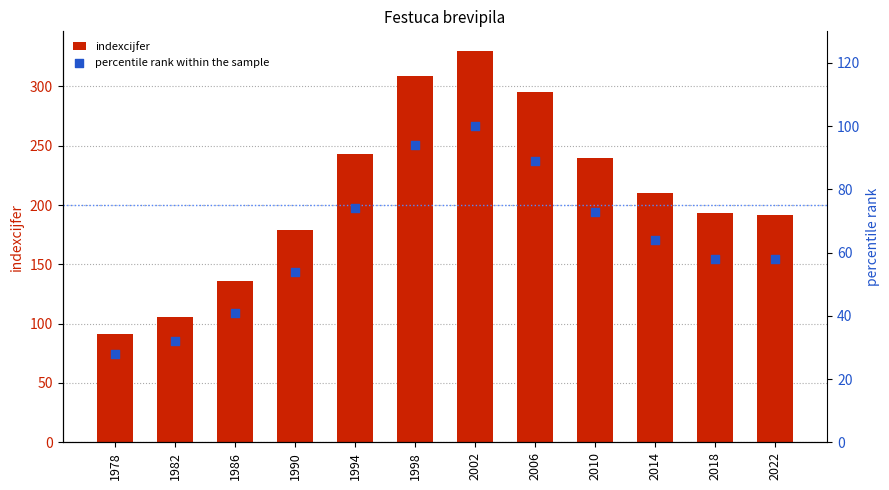

Which series has the widest spread of Y values?

indexcijfer